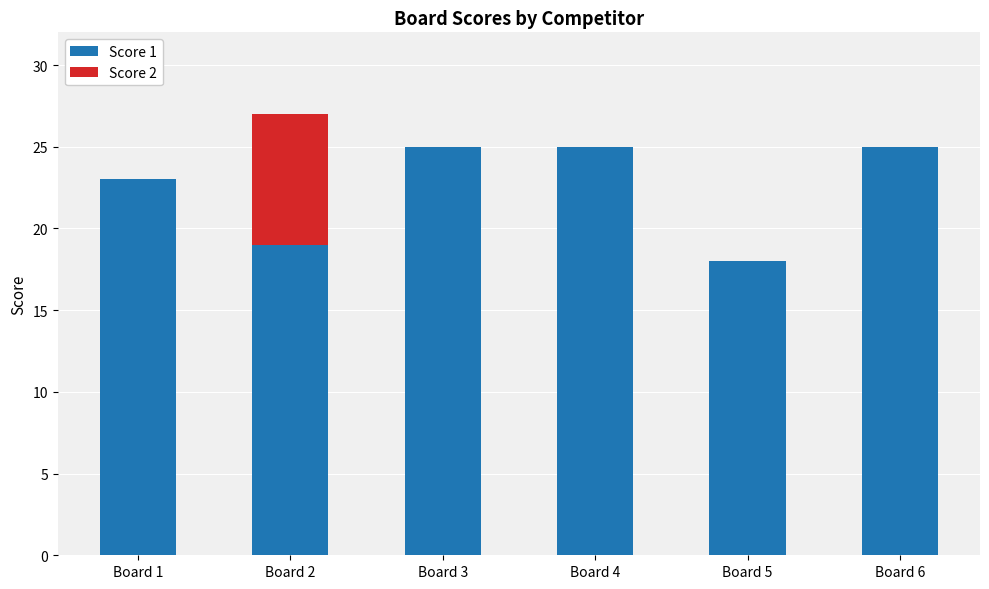

What is the sum of the Score 1 values at Board 4 and Board 3?

50